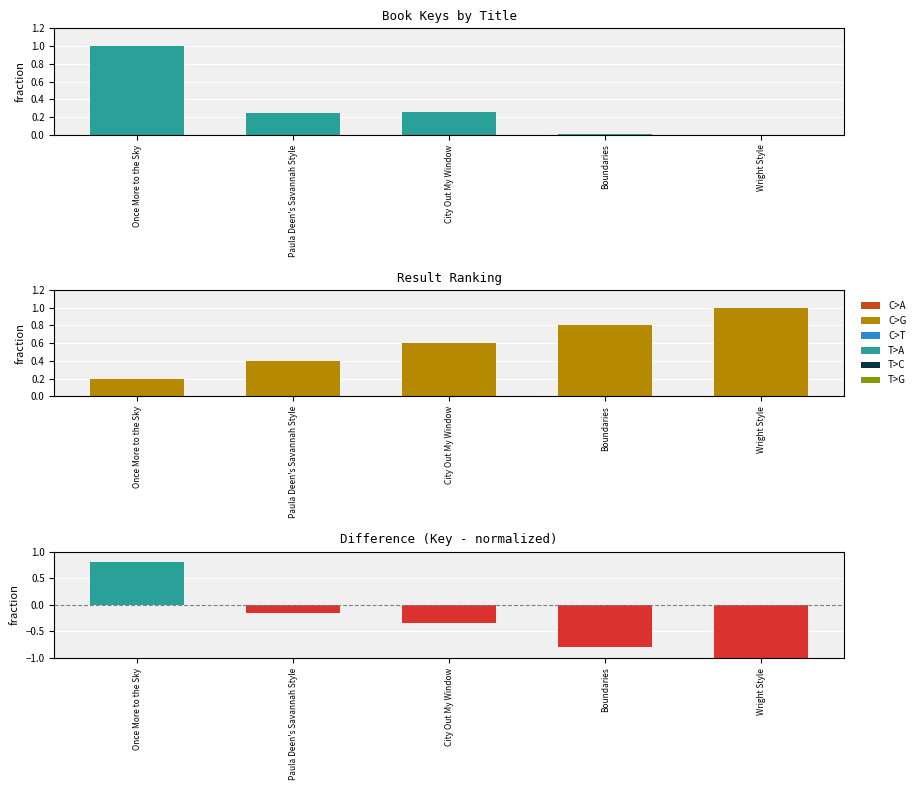

List the series in order of their peak value, lowest first.

Difference, Key, Result